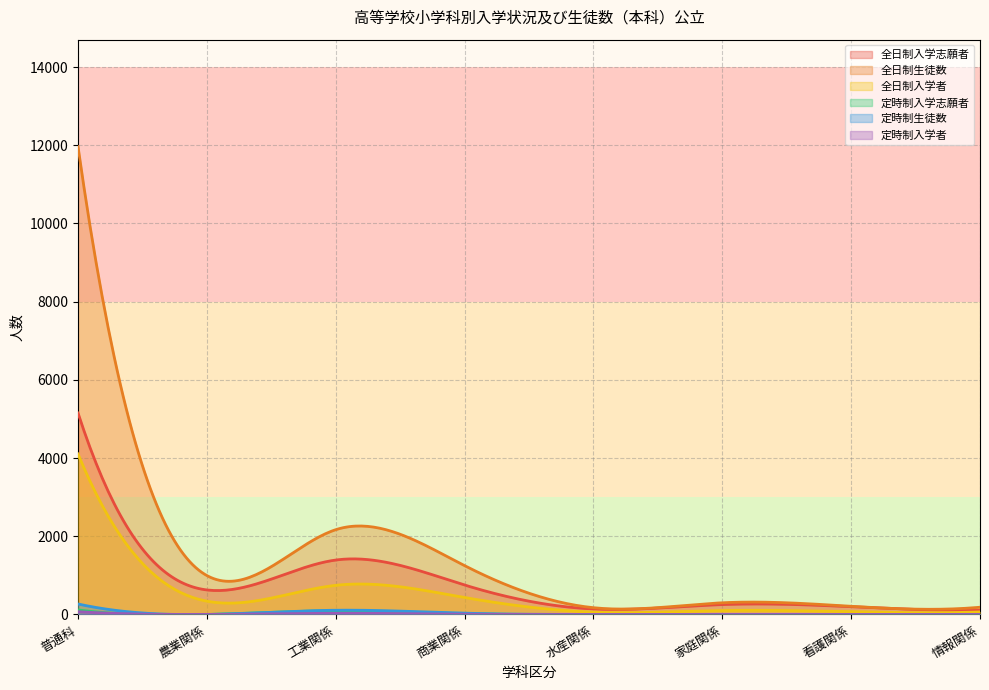

At which label does 全日制入学志願者 reach its minimum?

情報関係